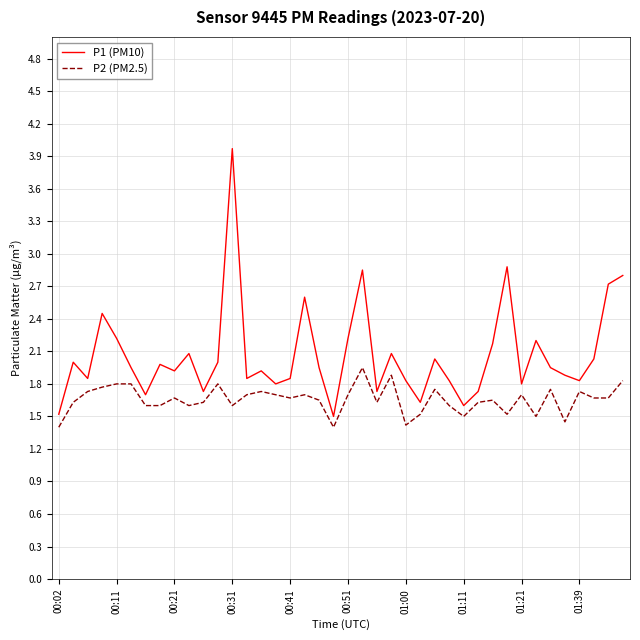

What is the minimum value for P1 (PM10)?

1.5